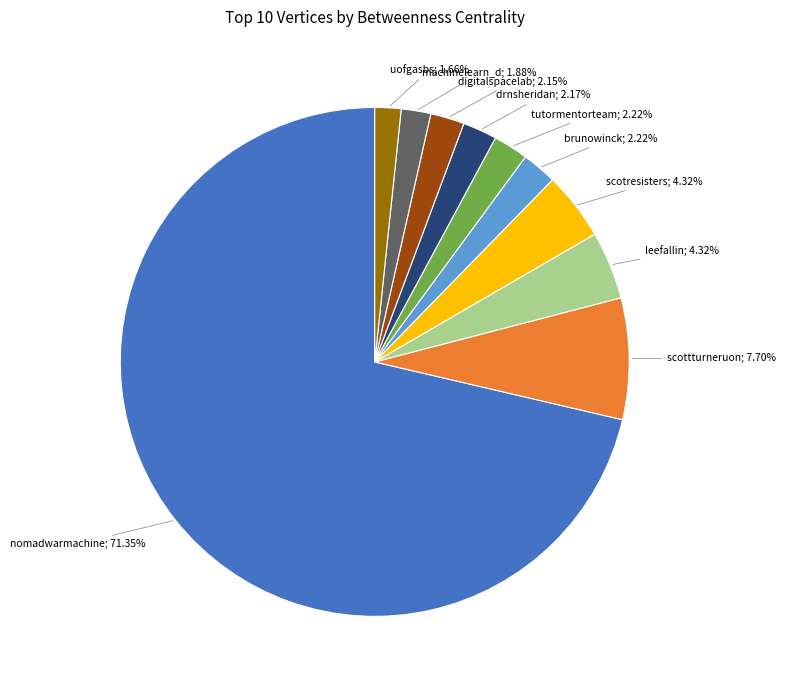

Is there any slice that represents more than half of the pie?

Yes